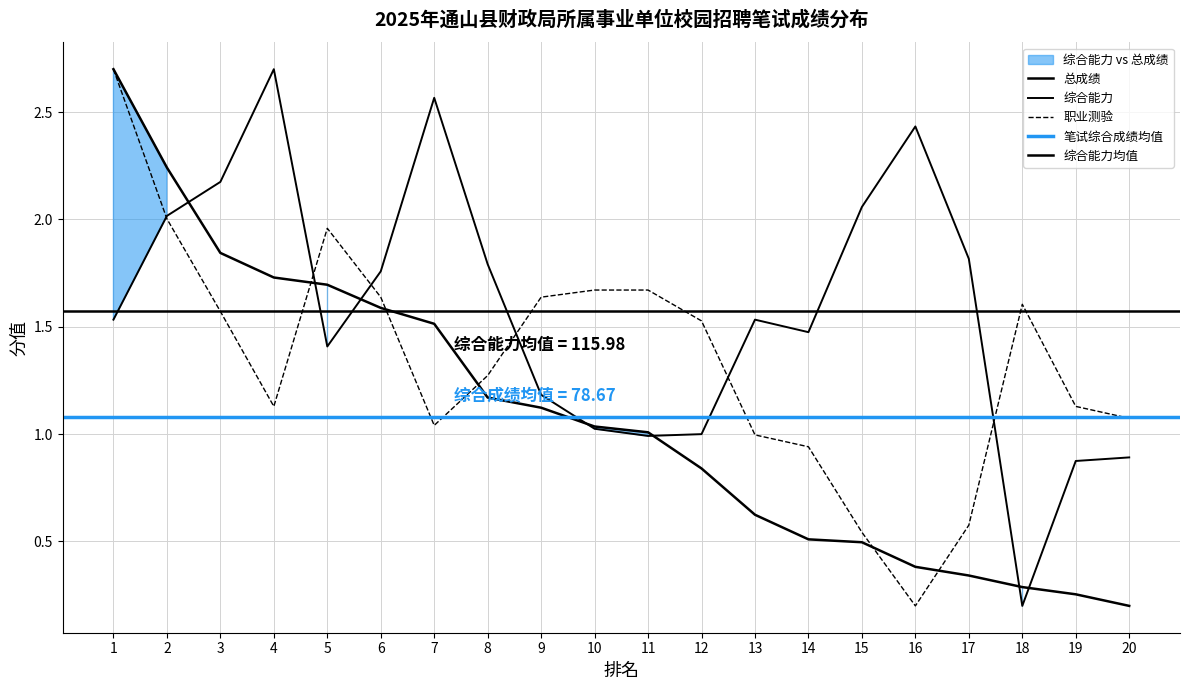

Rank the series by their average value, from lowest to highest.

总成绩, 职业测验, 综合能力